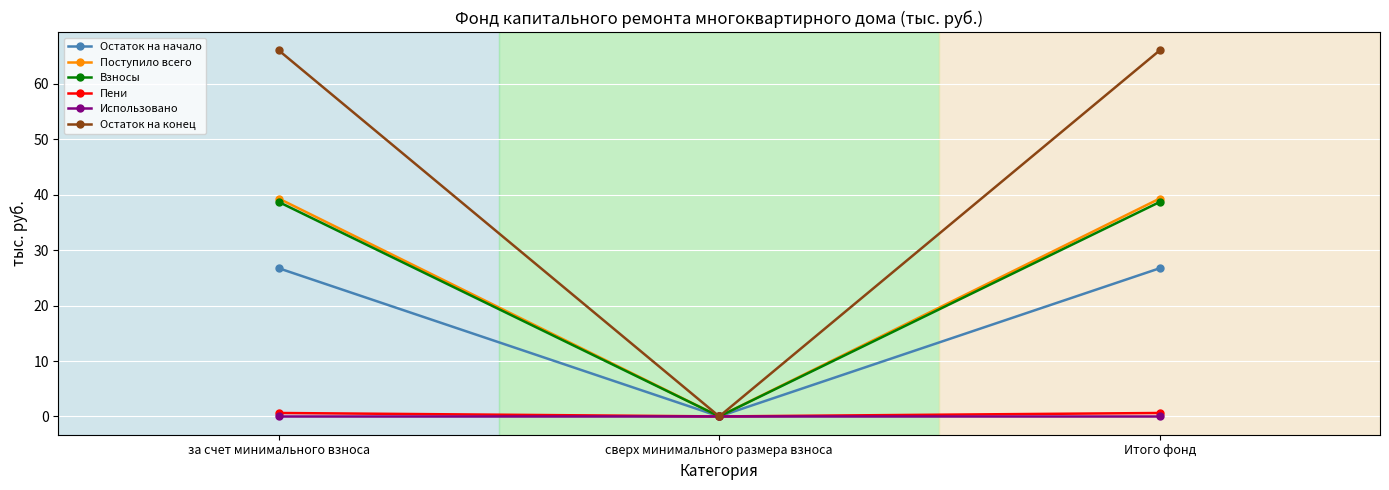

Which series has the largest total across all categories?

Остаток на конец